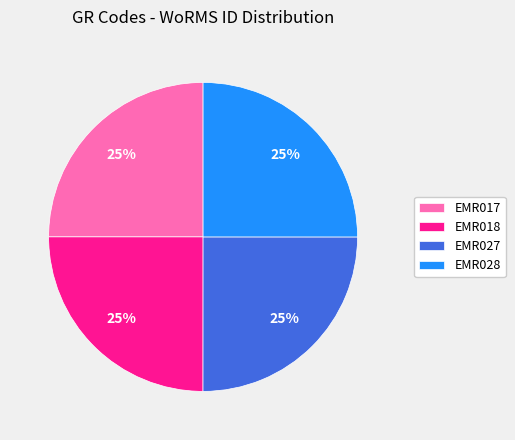

Is it true that EMR027 is 25% of the pie?

True